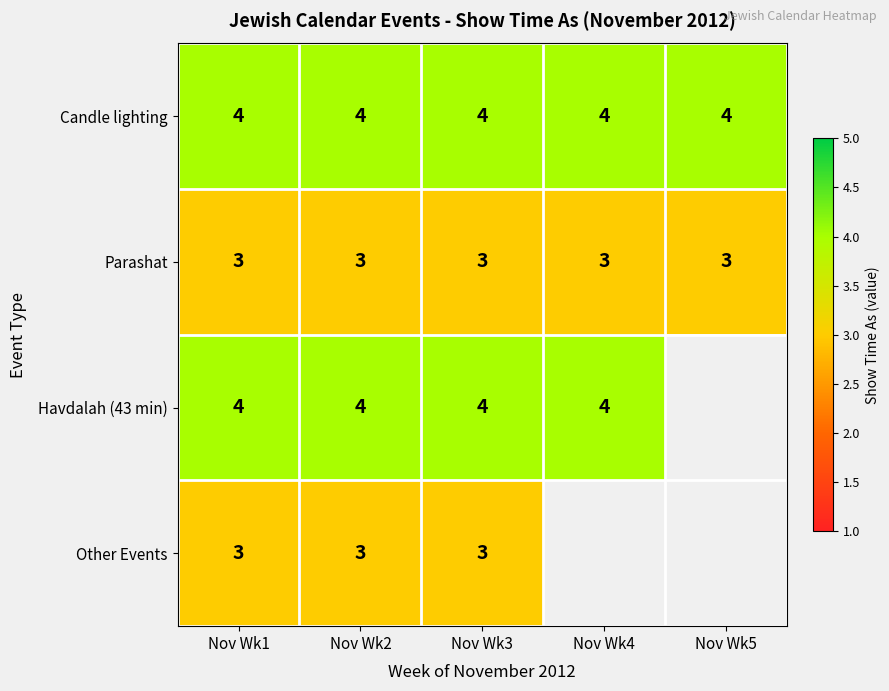

Is the value of Candle lighting at Nov Wk4 greater than the value of Parashat at Nov Wk5?

Yes